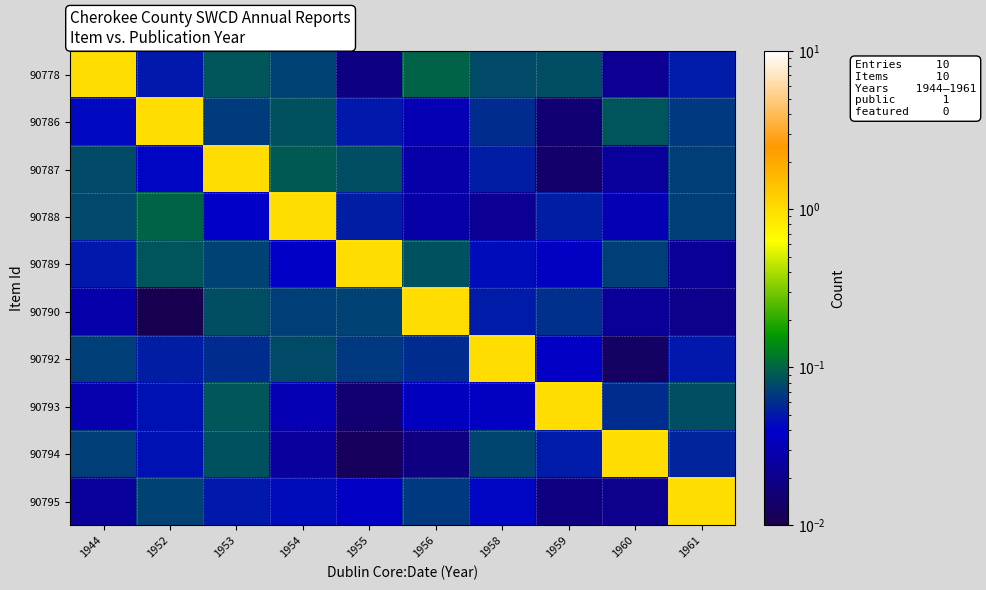

Reading left to right, extract all data points from this chart.

90778: 1944=1.0	1952=0.0	1953=0.1	1954=0.1	1955=0.0	1956=0.1	1958=0.1	1959=0.1	1960=0.0	1961=0.1
90786: 1944=0.0	1952=1.0	1953=0.1	1954=0.1	1955=0.0	1956=0.0	1958=0.1	1959=0.0	1960=0.1	1961=0.1
90787: 1944=0.1	1952=0.0	1953=1.0	1954=0.1	1955=0.1	1956=0.0	1958=0.1	1959=0.0	1960=0.0	1961=0.1
90788: 1944=0.1	1952=0.1	1953=0.0	1954=1.0	1955=0.1	1956=0.0	1958=0.0	1959=0.1	1960=0.0	1961=0.1
90789: 1944=0.0	1952=0.1	1953=0.1	1954=0.0	1955=1.0	1956=0.1	1958=0.0	1959=0.0	1960=0.1	1961=0.0
90790: 1944=0.0	1952=0.0	1953=0.1	1954=0.1	1955=0.1	1956=1.0	1958=0.1	1959=0.1	1960=0.0	1961=0.0
90792: 1944=0.1	1952=0.1	1953=0.1	1954=0.1	1955=0.1	1956=0.1	1958=1.0	1959=0.0	1960=0.0	1961=0.0
90793: 1944=0.0	1952=0.0	1953=0.1	1954=0.0	1955=0.0	1956=0.0	1958=0.0	1959=1.0	1960=0.1	1961=0.1
90794: 1944=0.1	1952=0.0	1953=0.1	1954=0.0	1955=0.0	1956=0.0	1958=0.1	1959=0.1	1960=1.0	1961=0.1
90795: 1944=0.0	1952=0.1	1953=0.1	1954=0.0	1955=0.0	1956=0.1	1958=0.0	1959=0.0	1960=0.0	1961=1.0